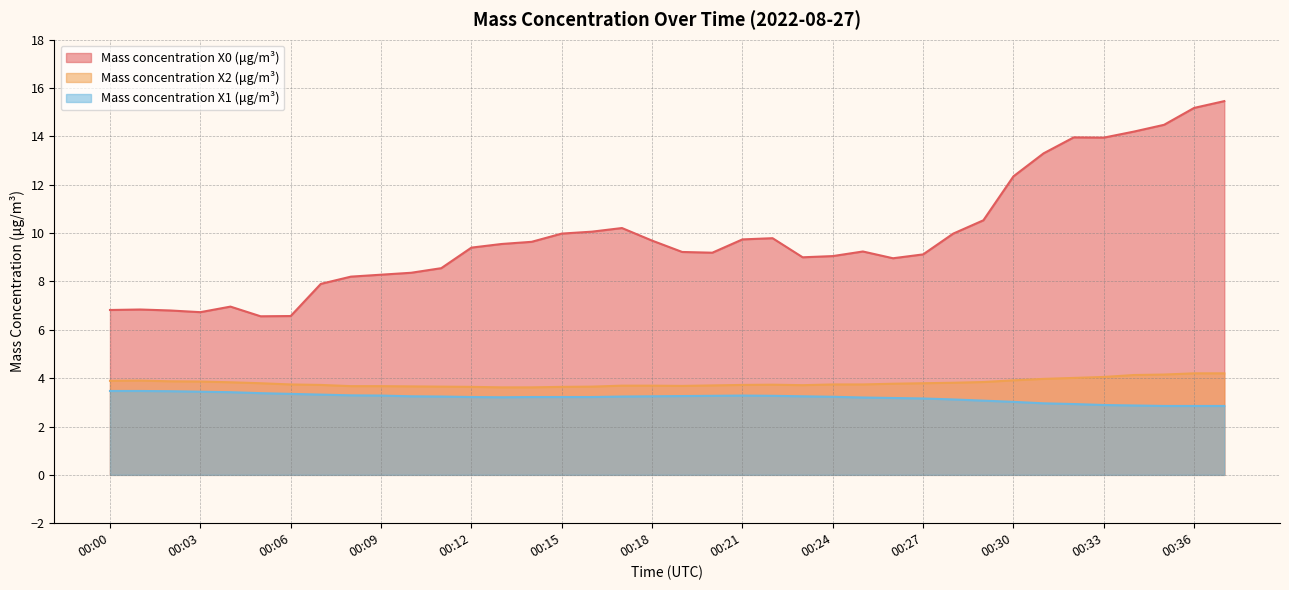

List the series in order of their peak value, highest first.

Mass concentration X0 (μg/m³), Mass concentration X2 (μg/m³), Mass concentration X1 (μg/m³)